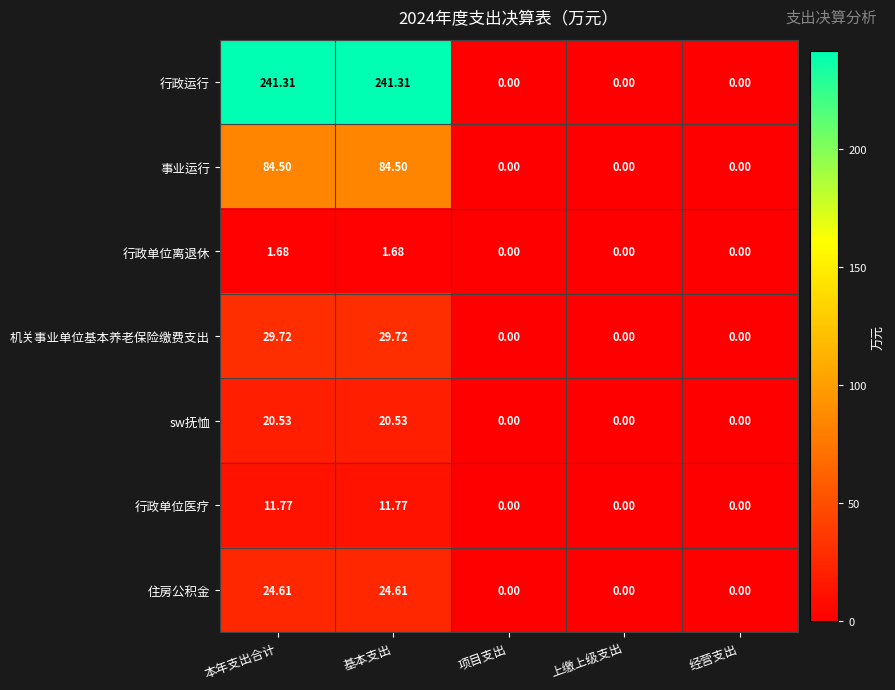

Is the value of 事业运行 at 经营支出 greater than the value of 行政单位医疗 at 本年支出合计?

No